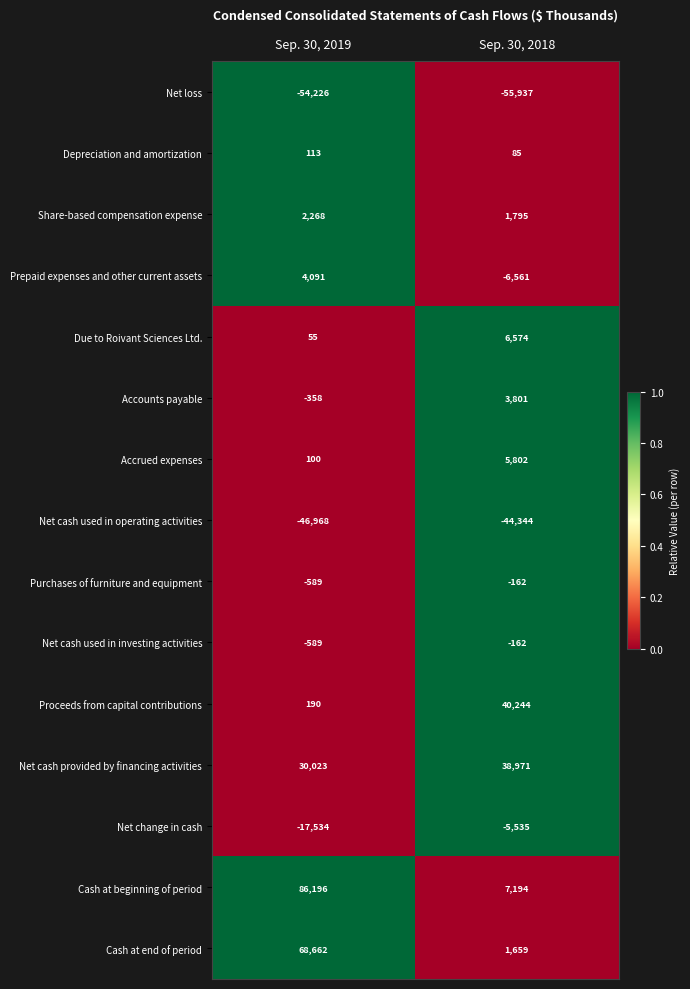

Between Sep. 30, 2019 and Sep. 30, 2018, which series saw the biggest shift?

Cash at beginning of period